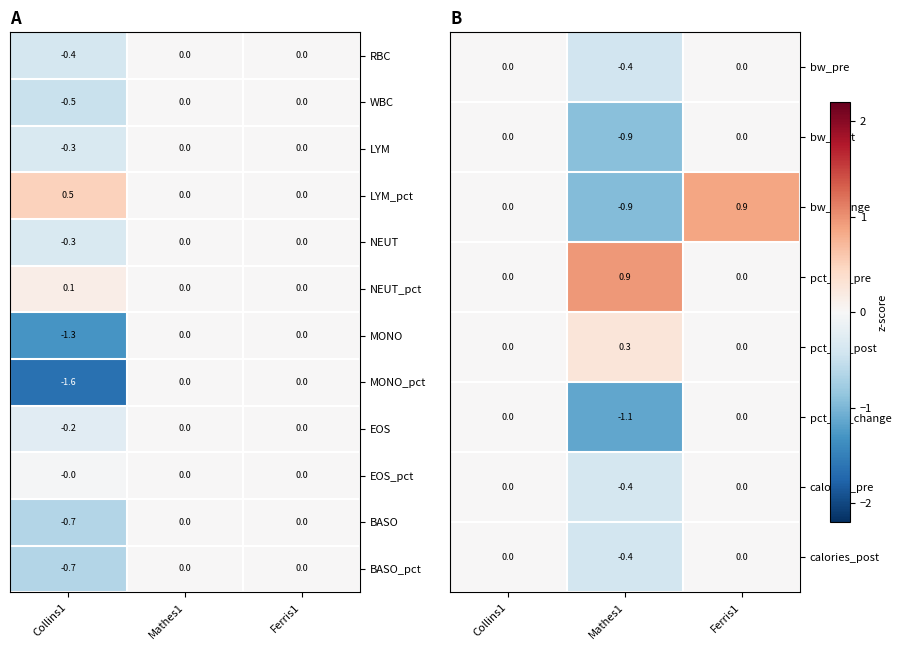

What is the lowest value of the NEUT series?

-0.3